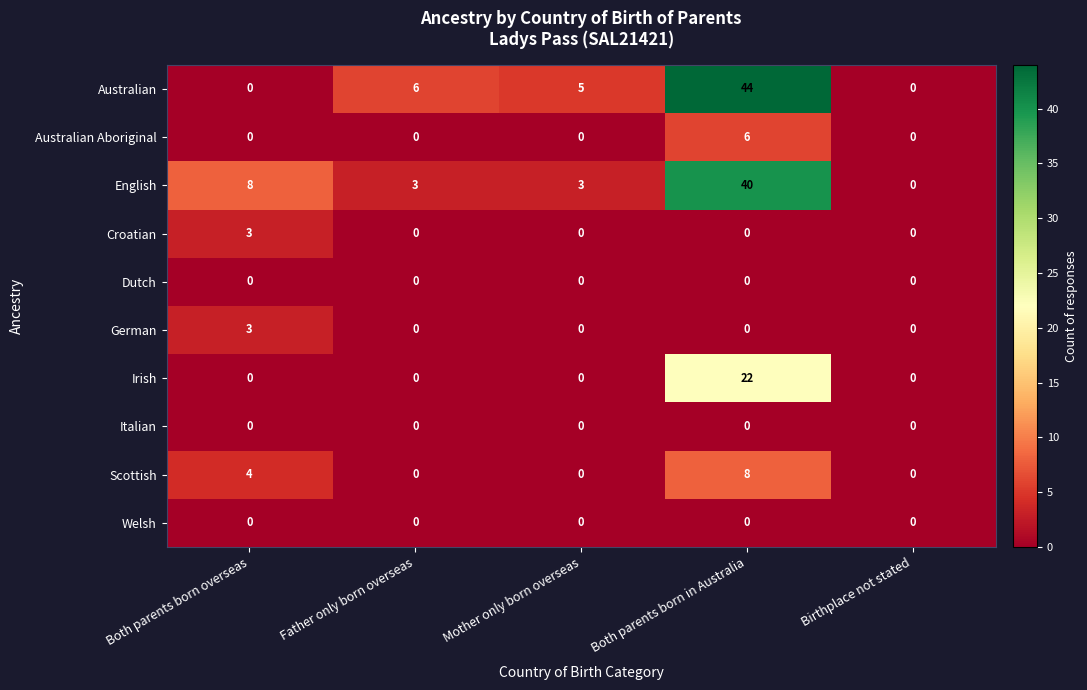

What is the greatest value displayed?

44